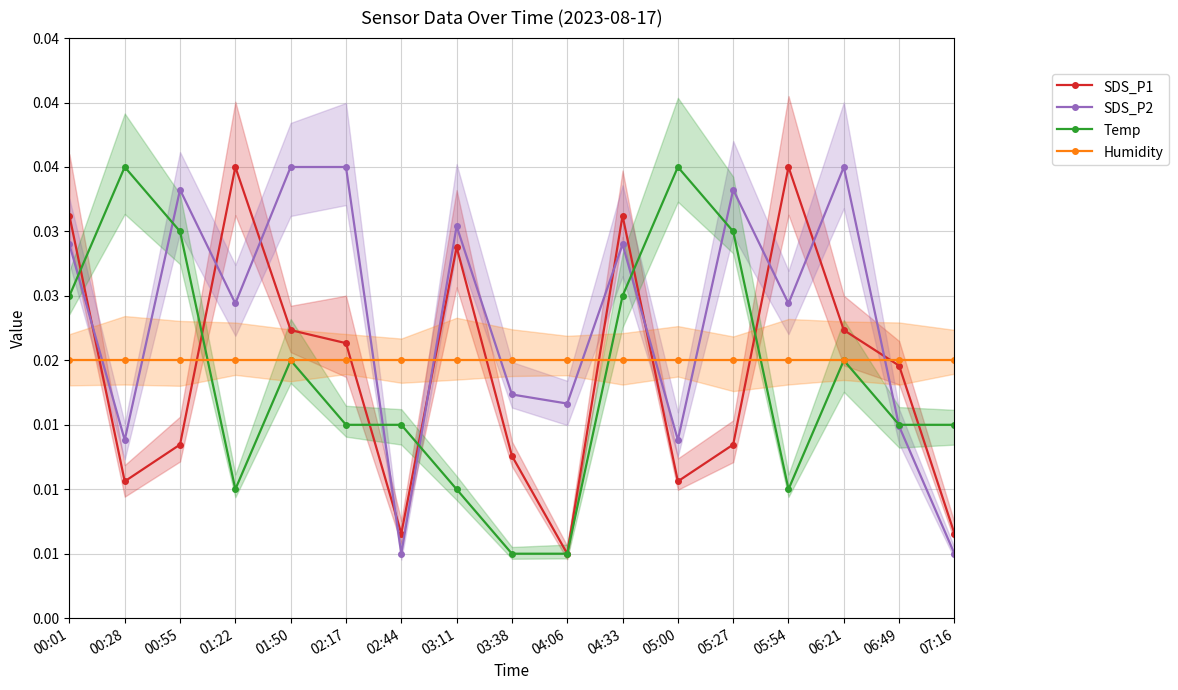

True or false: Temp has more than 2 points higher than both neighbors.

True